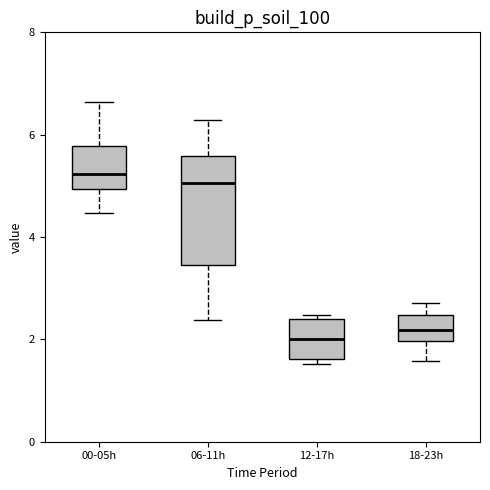

Where is the lower edge of the box for 12-17h on the y-axis? The values are not printed on the chart, so give them approximately, as read against the axis.

1.6